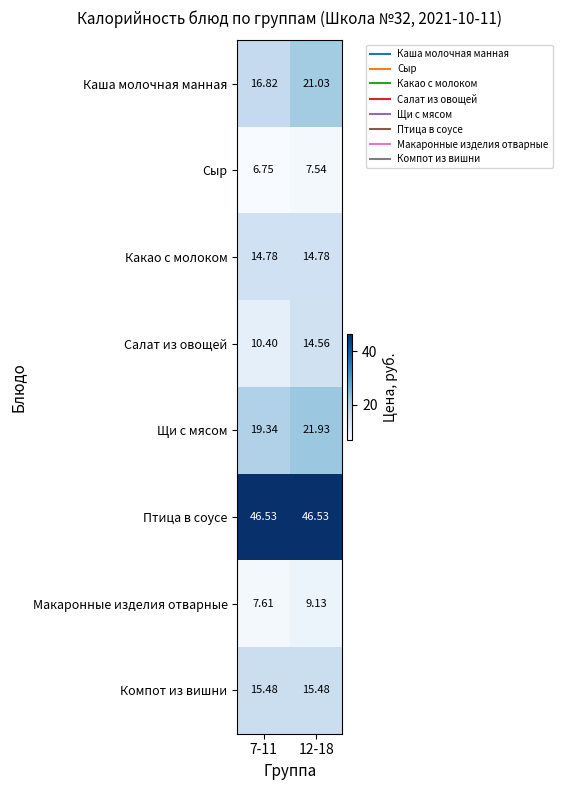

Between 7-11 and 12-18, which series saw the biggest shift?

Каша молочная манная